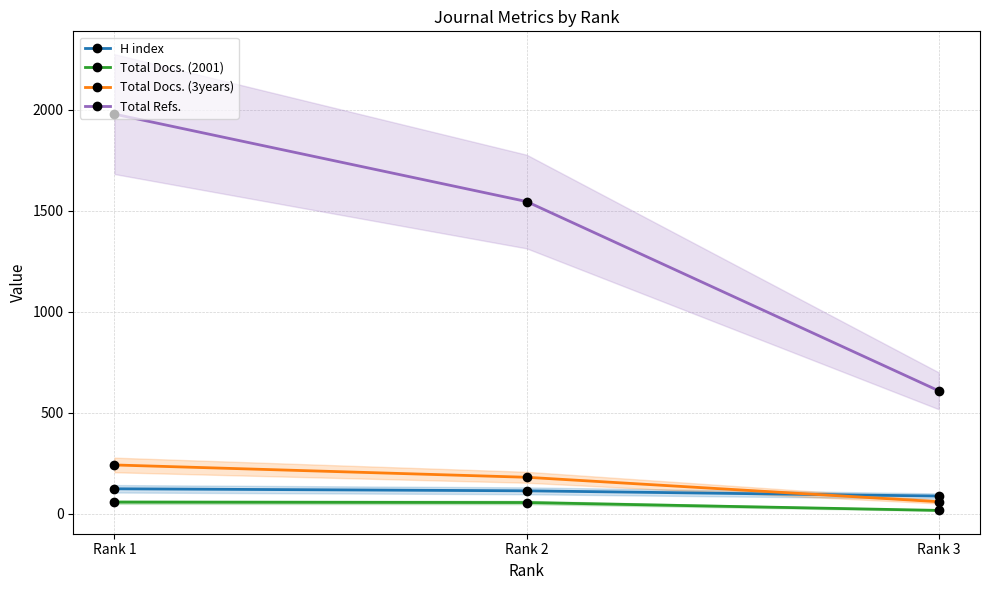

Is the value of Total Docs. (2001) at Rank 3 greater than the value of Total Docs. (3years) at Rank 1?

No